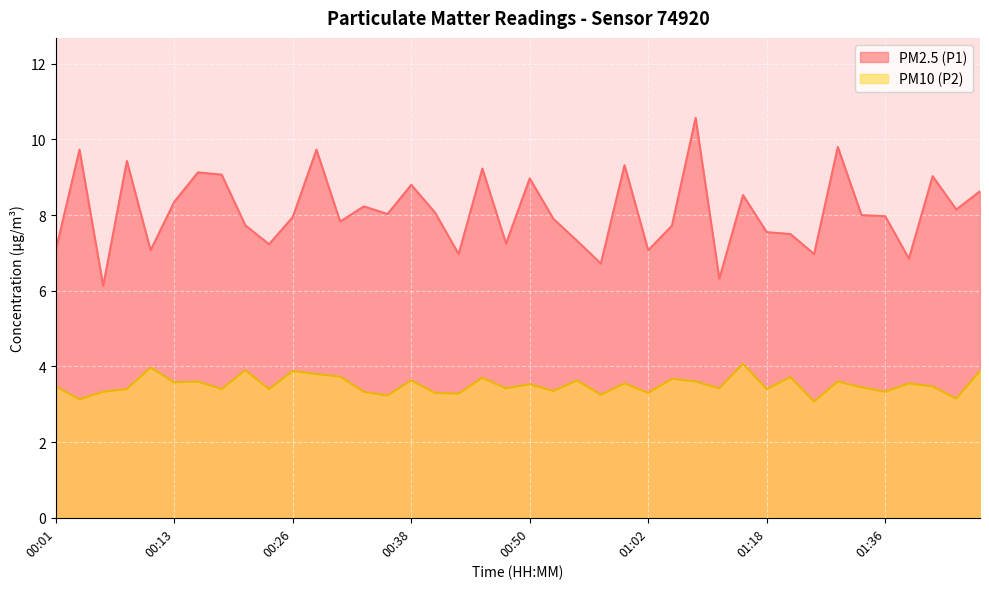

Is it true that PM10 (P2) equals 3.5 at 01:00?

True